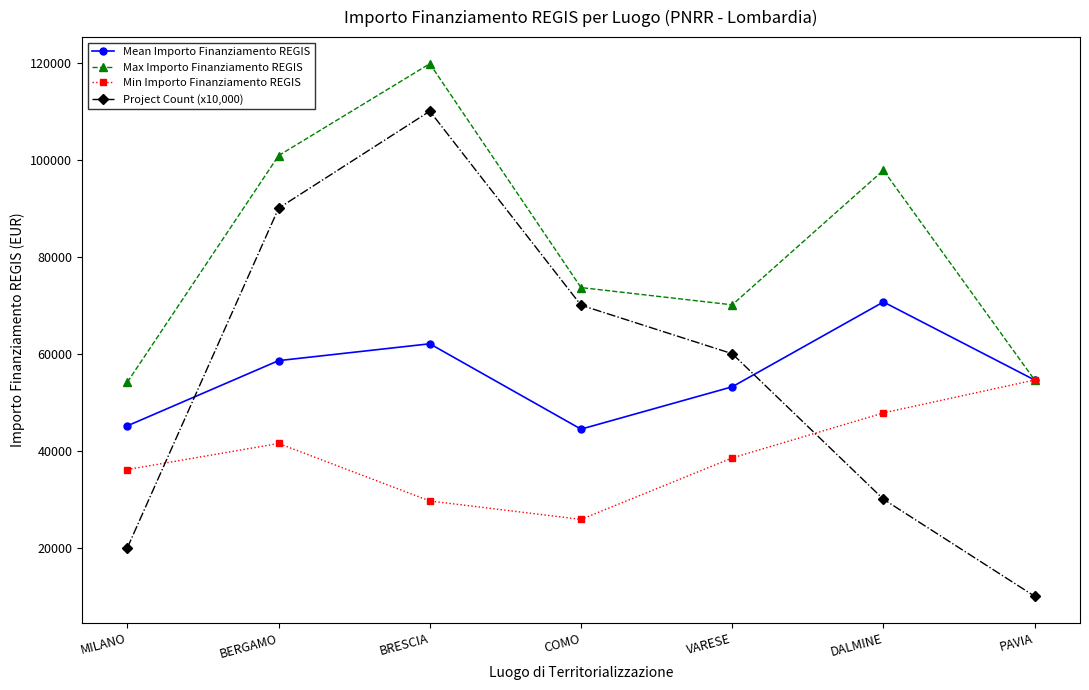

List the labels in order of Project Count (x10,000) value, largest first.

BRESCIA, BERGAMO, COMO, VARESE, DALMINE, MILANO, PAVIA